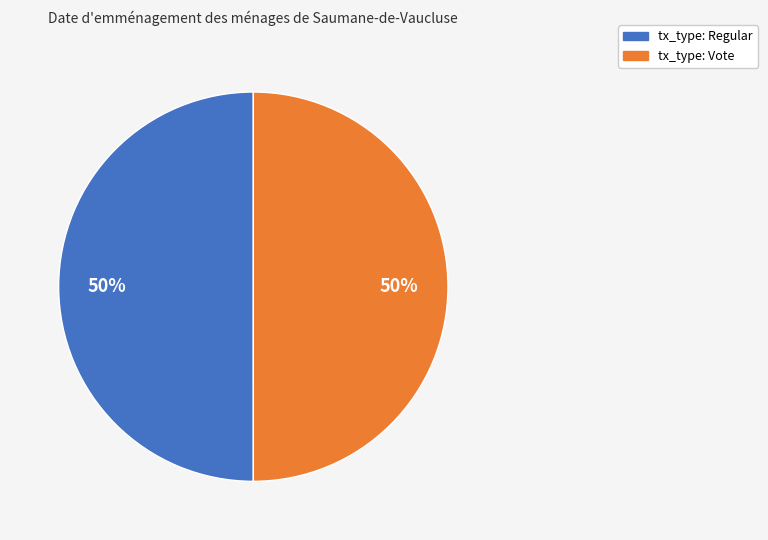

To the nearest percent, what is the average slice percentage?

50%